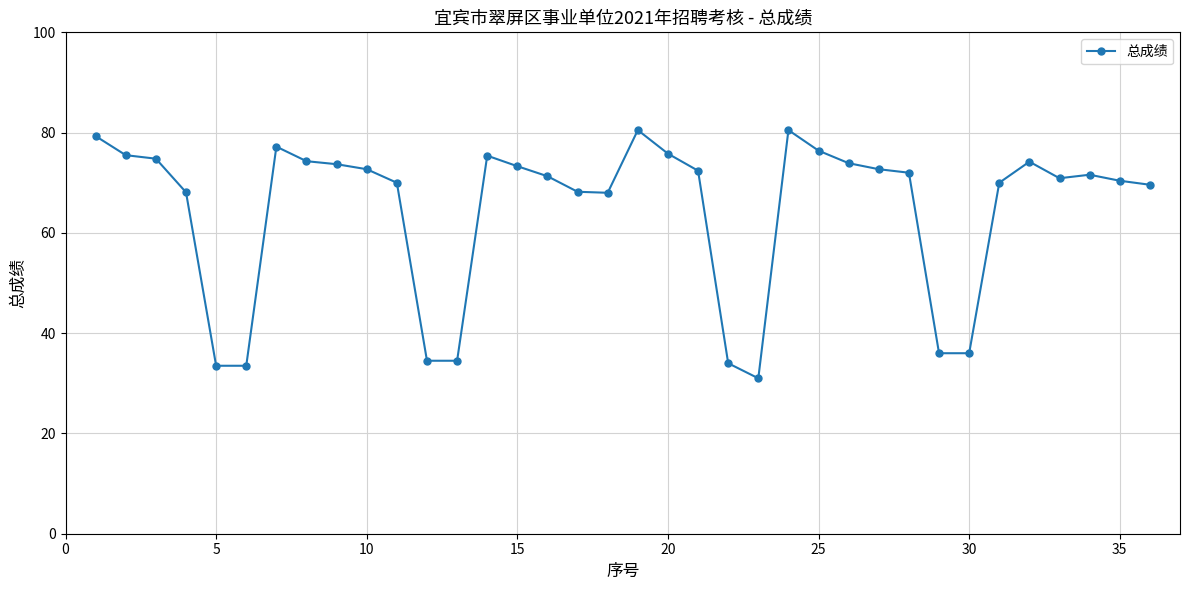

What is the value of the 30th point from the left?

36.0